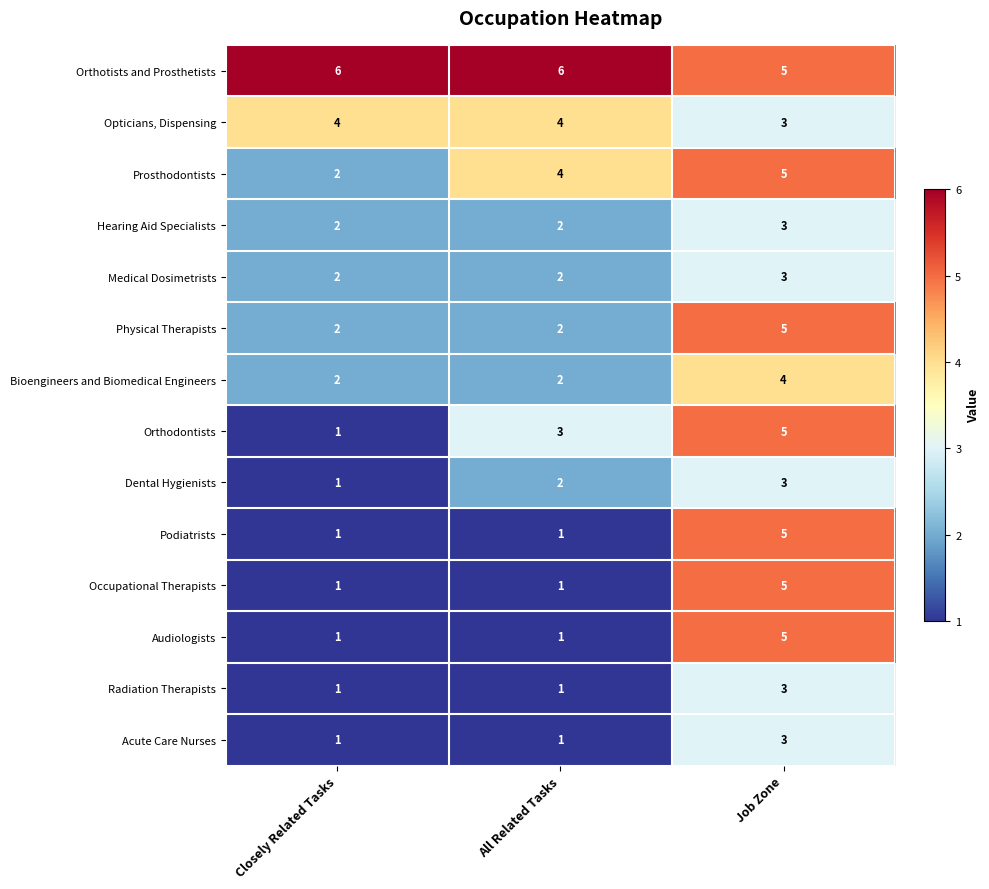

At which category is the sum across all series the highest?

Job Zone